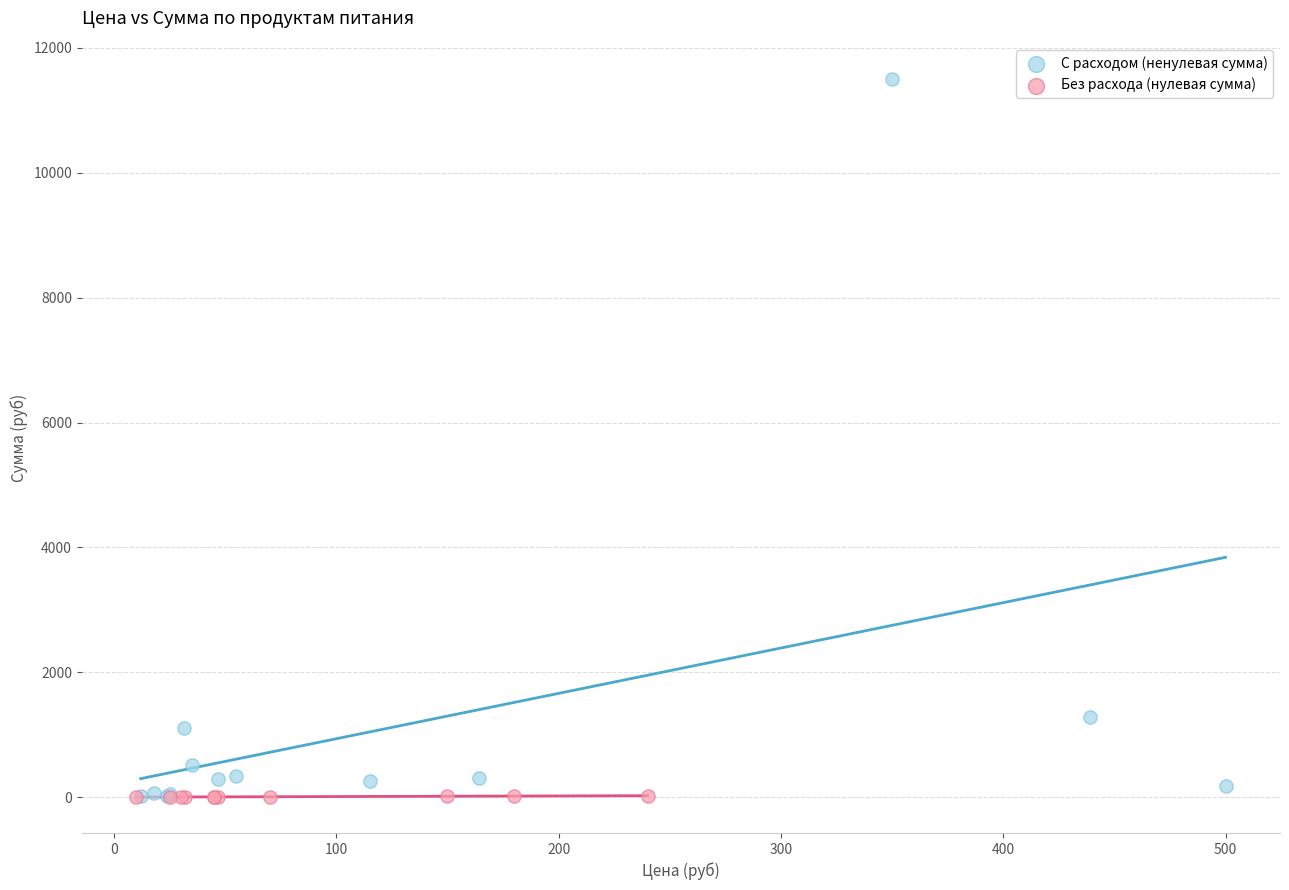

Which series has the widest spread of Y values?

С расходом (ненулевая сумма)